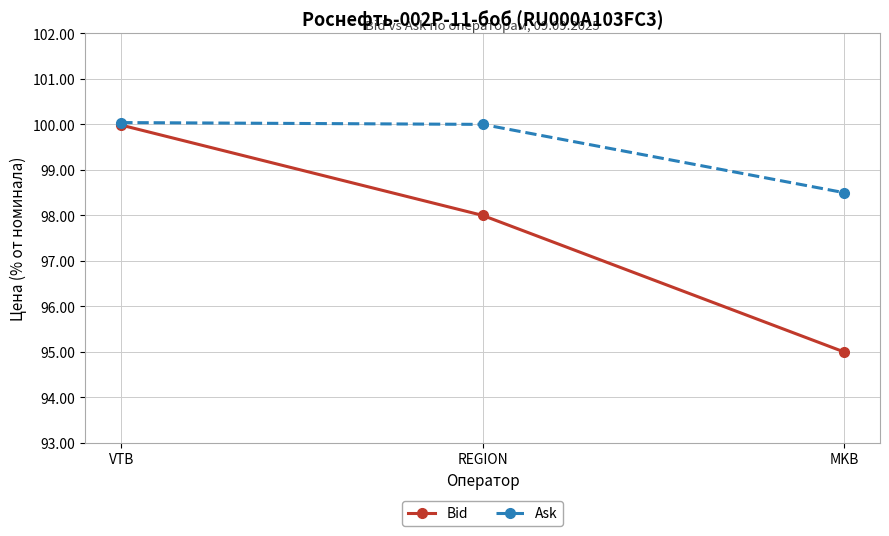

At MKB, list the series in order from smallest to largest.

Bid, Ask